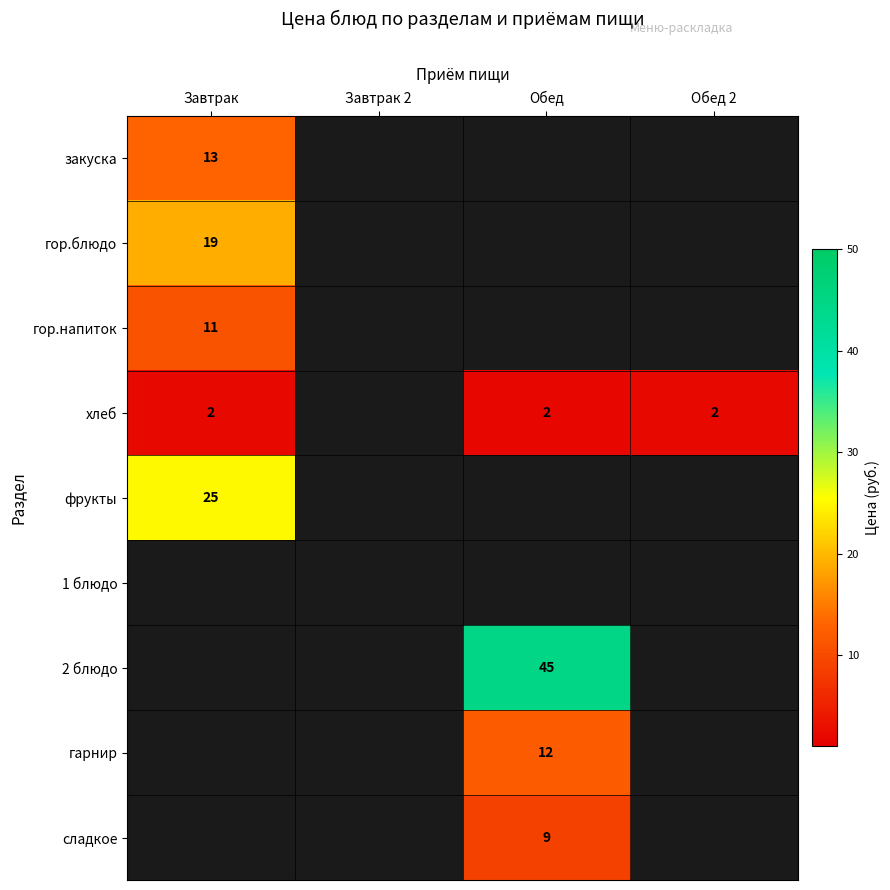

Count the number of categories in the chart.

4